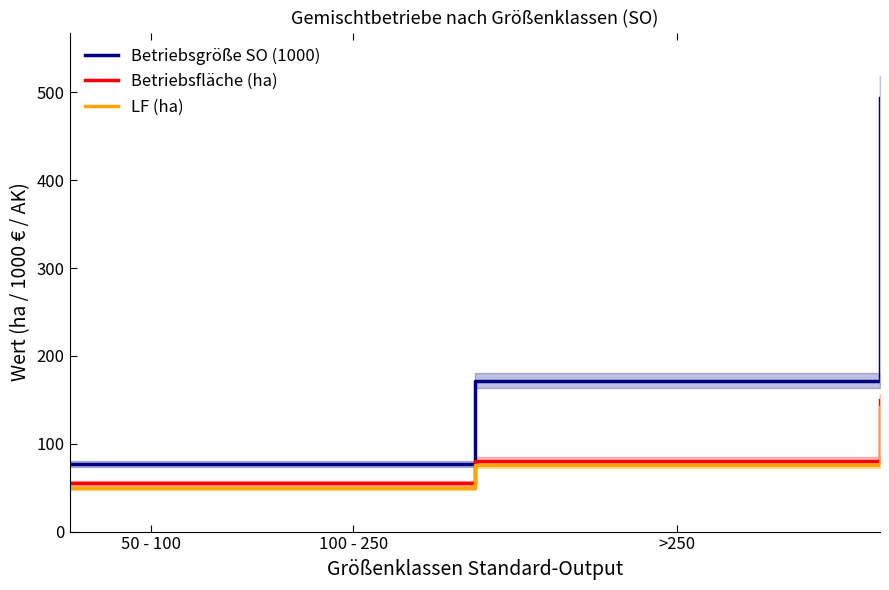

Reading right to left, what are all the values shown in this chart?

Betriebsgröße SO (1000): 494.1	171.5	76.9	76.9
Betriebsfläche (ha): 149.6	80.6	54.9	54.9
LF (ha): 142.4	76.1	49.7	49.7